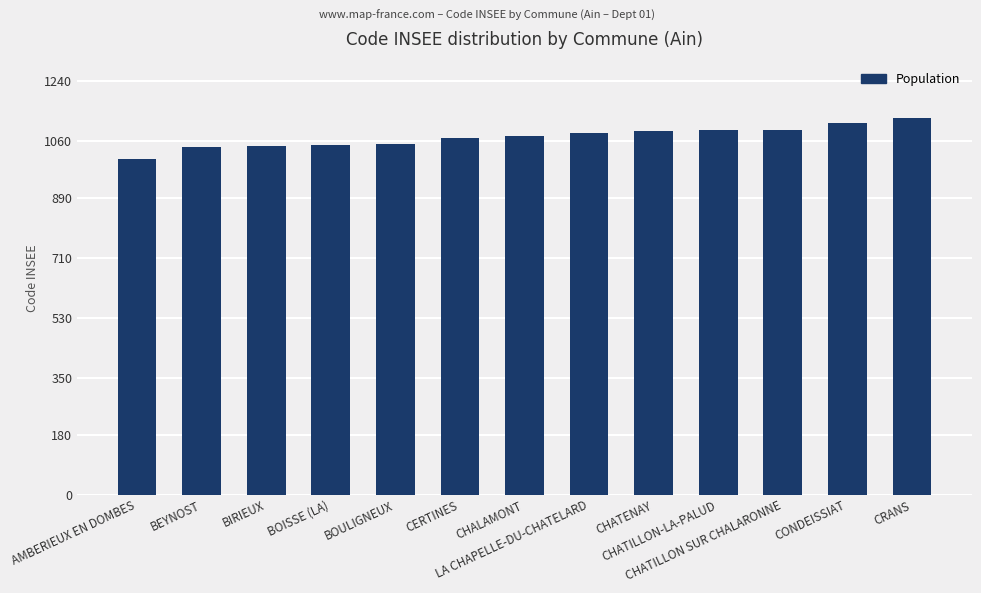

What is the sum of all values?

13939